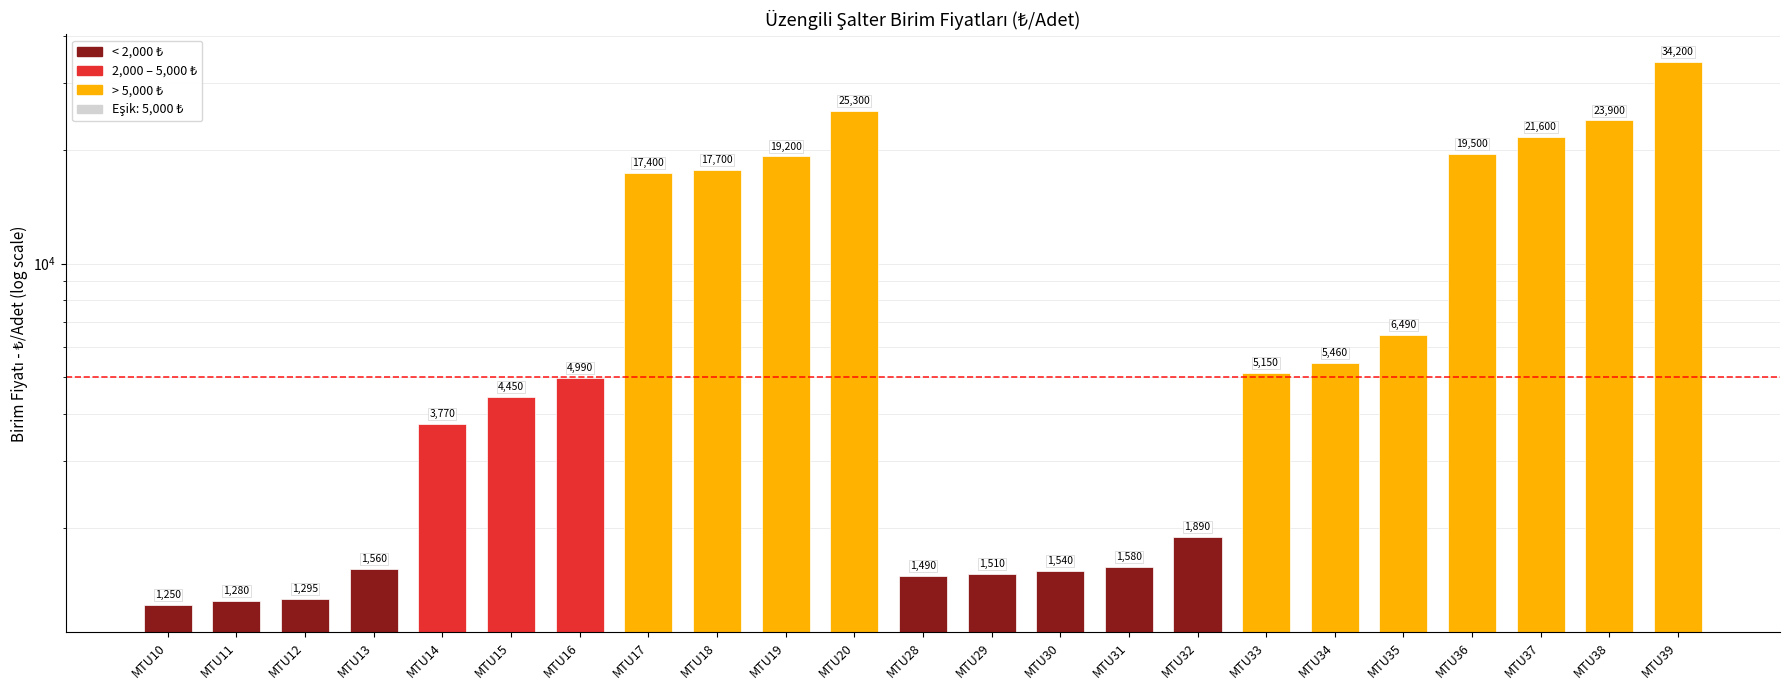

How many data points does each series have?

23